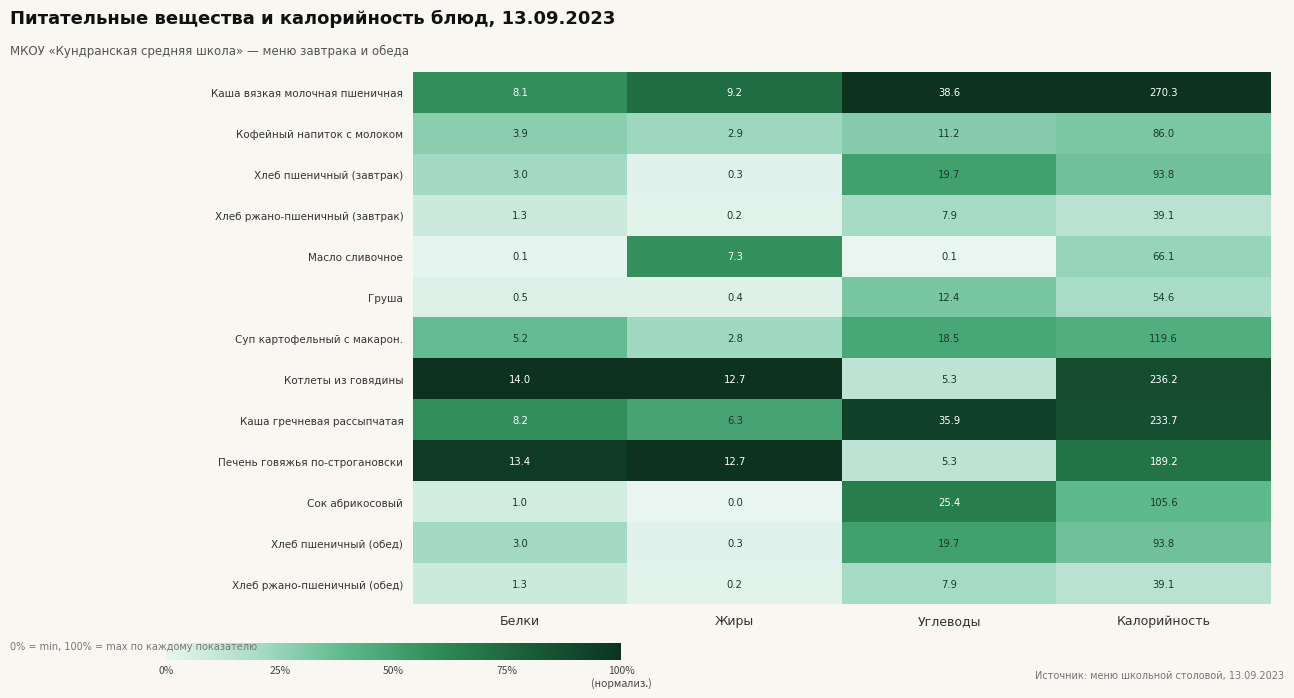

Which series has the widest spread of values?

Каша вязкая молочная пшеничная